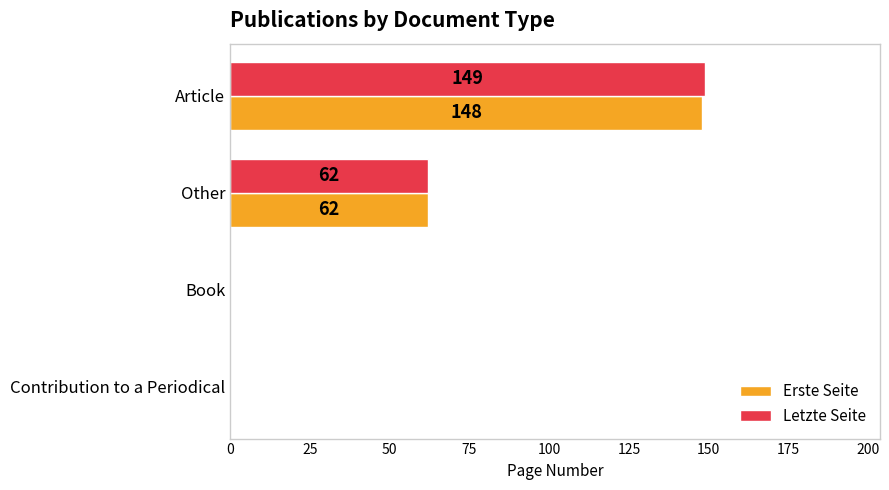

How many values in Letzte Seite are above zero?

2